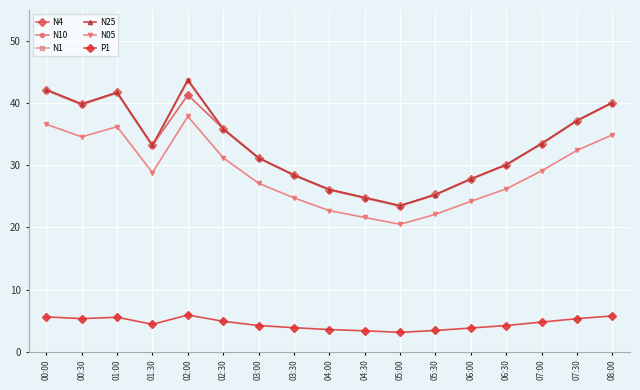

How many values in the N10 series are below 33?

8